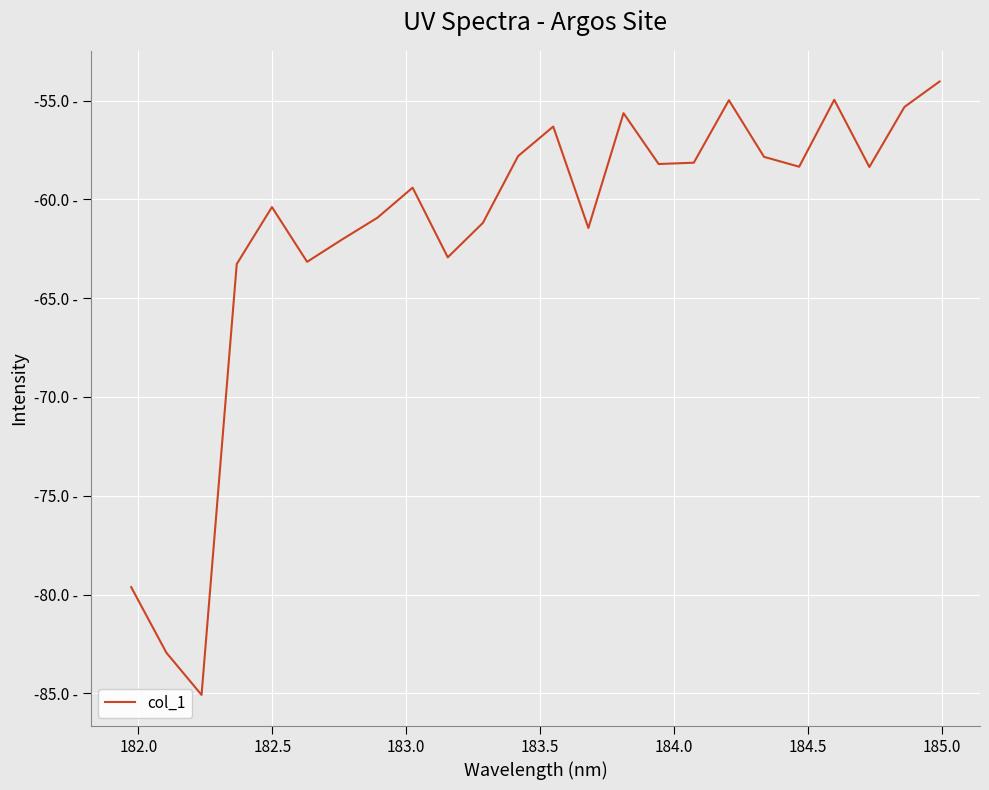

Does the chart have visible grid lines?

Yes